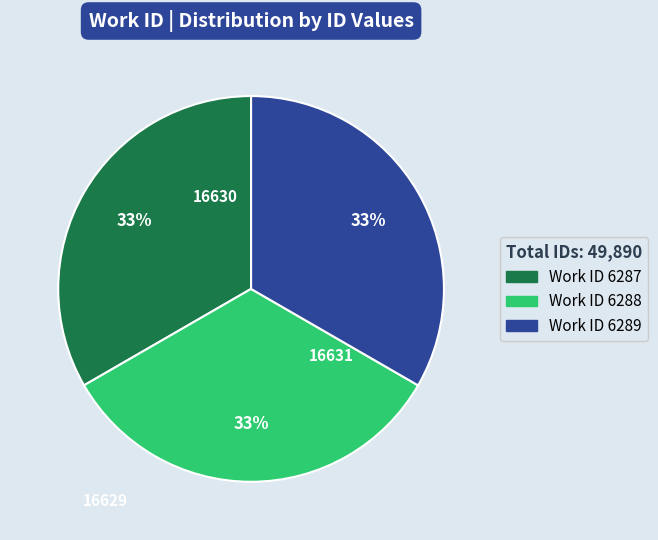

Is there a majority slice in this chart?

No